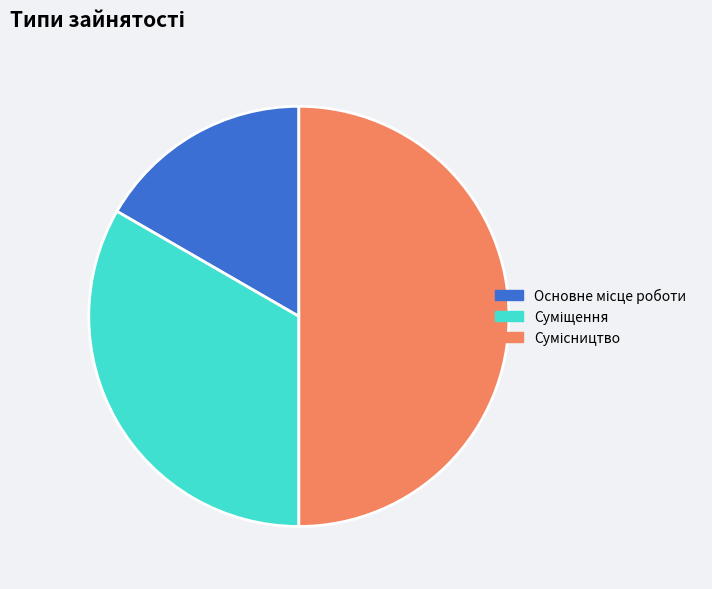

Which category has the biggest portion of the pie?

Сумісництво